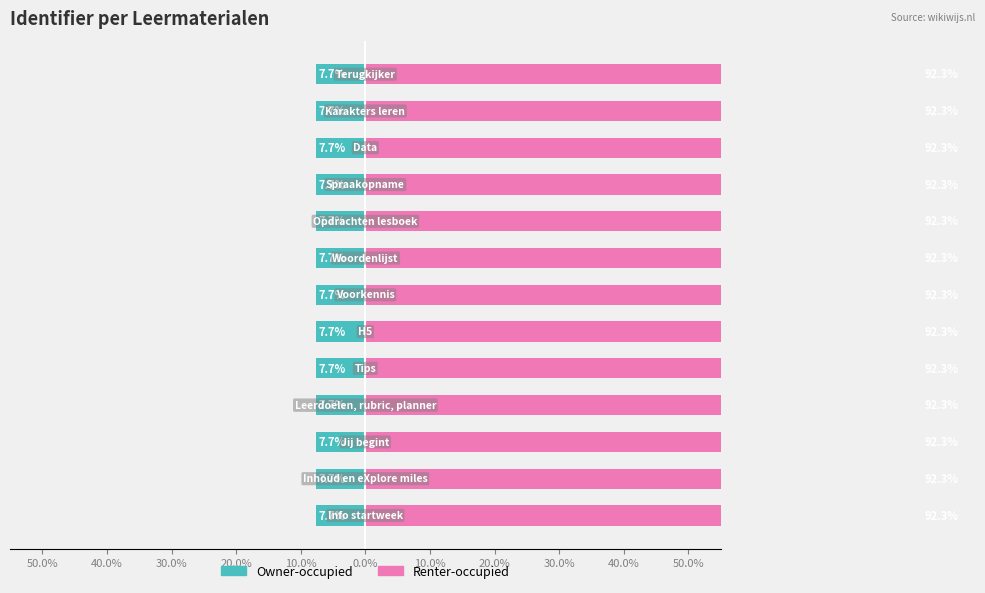

How many categories are shown in the chart?

13